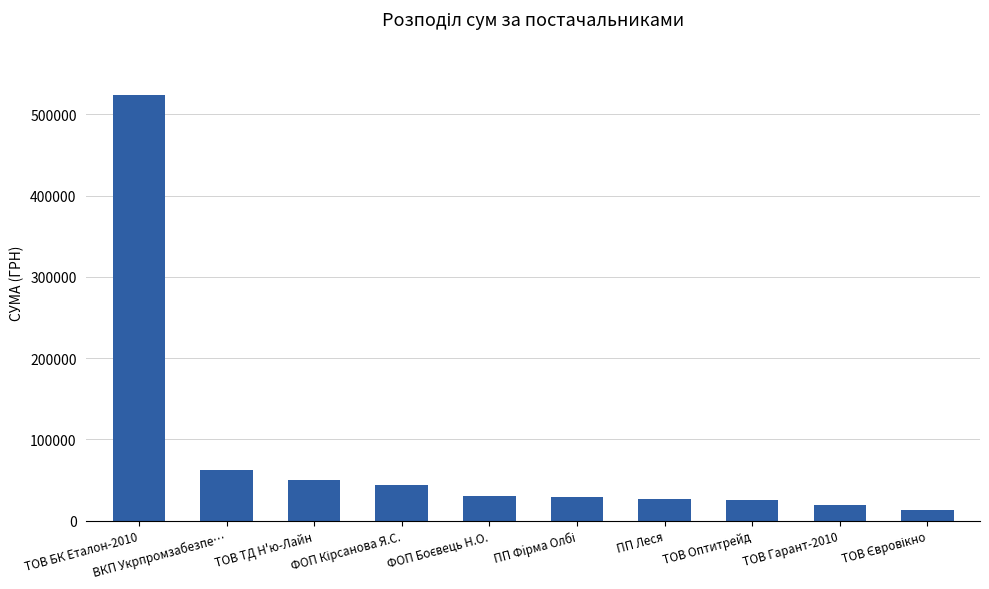

What position from the right is ТОВ БК Еталон-2010?

10